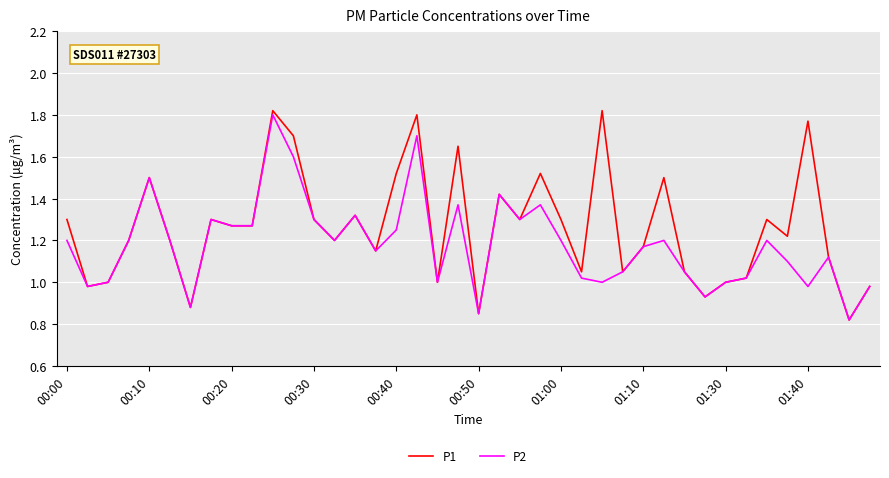

Which series has the widest spread of values?

P1